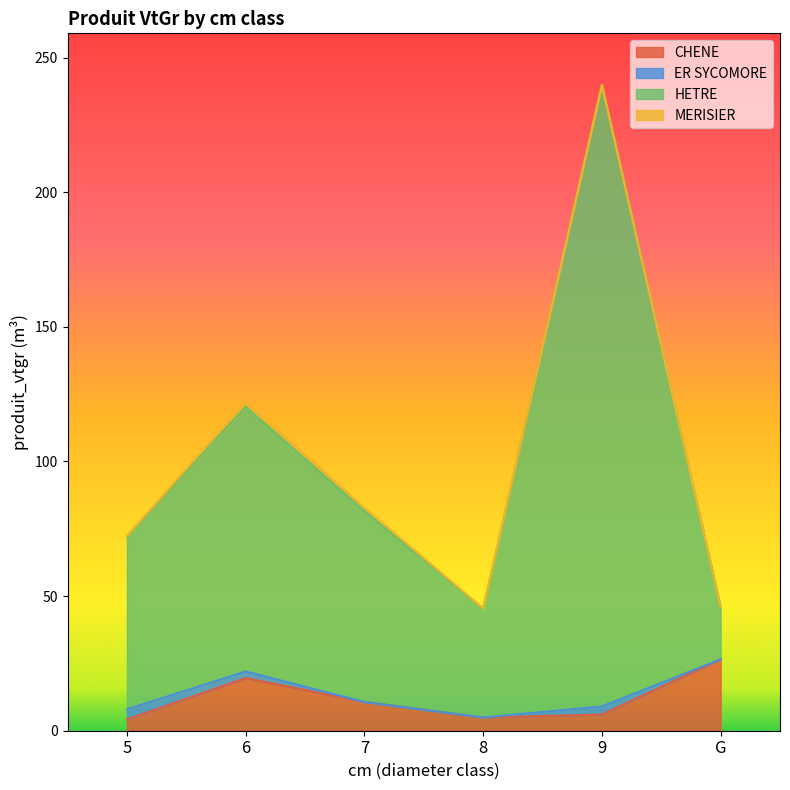

What position from the left is 8?

4